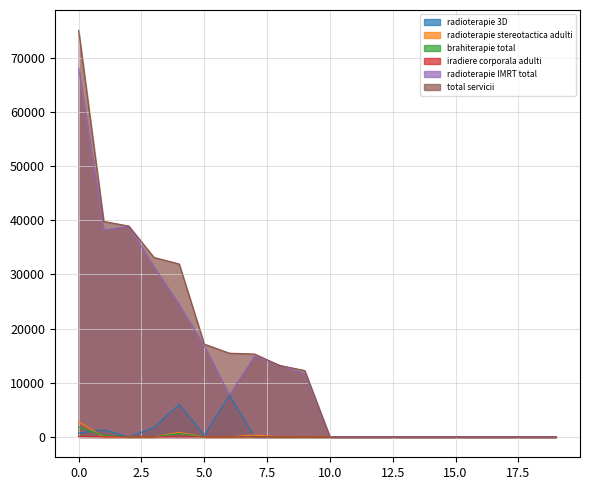

Is the value of radioterapie stereotactica adulti at ARGES greater than the value of radioterapie 3D at BRAILA?

No